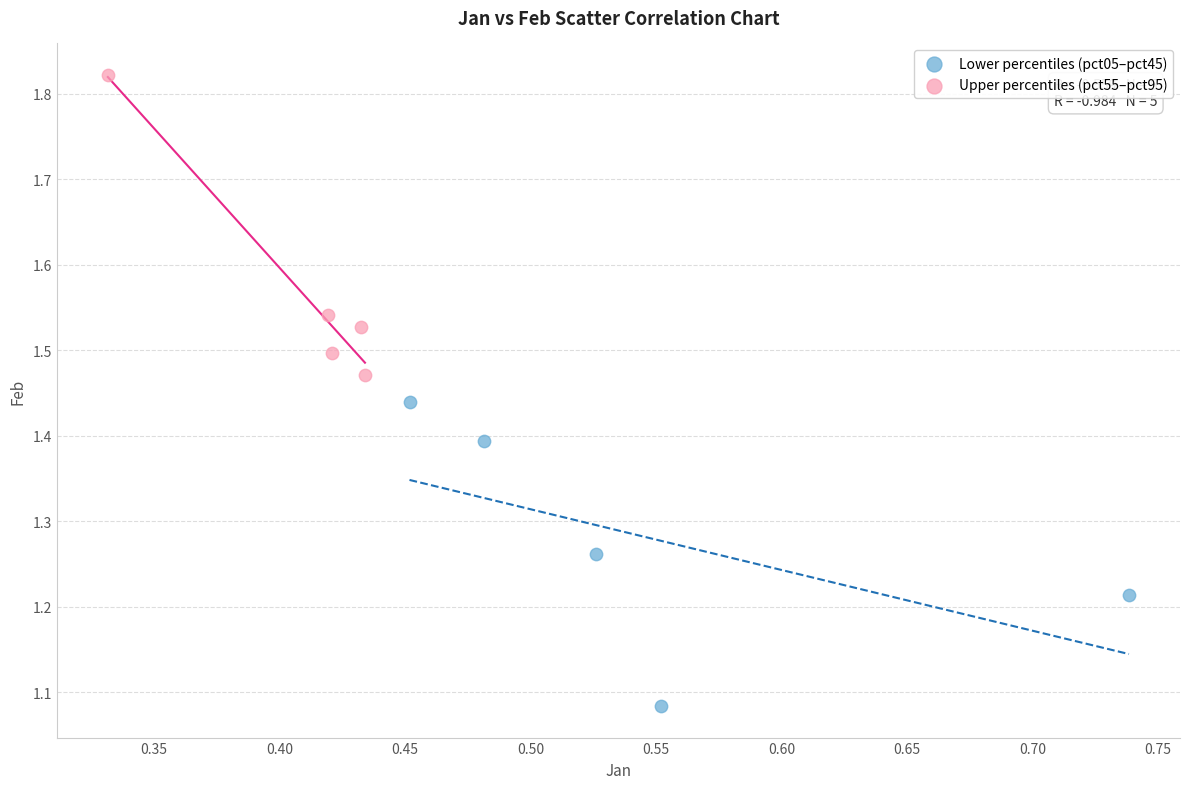

Which series reaches the minimum Y coordinate?

Lower percentiles (pct05–pct45)